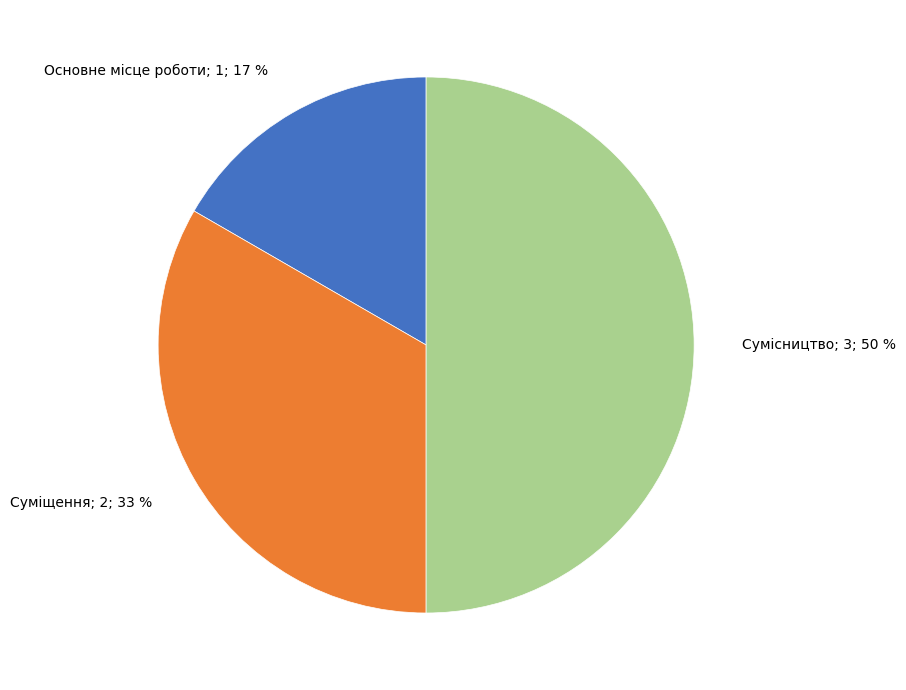

True or false: Сумісництво accounts for 59% of the total.

False